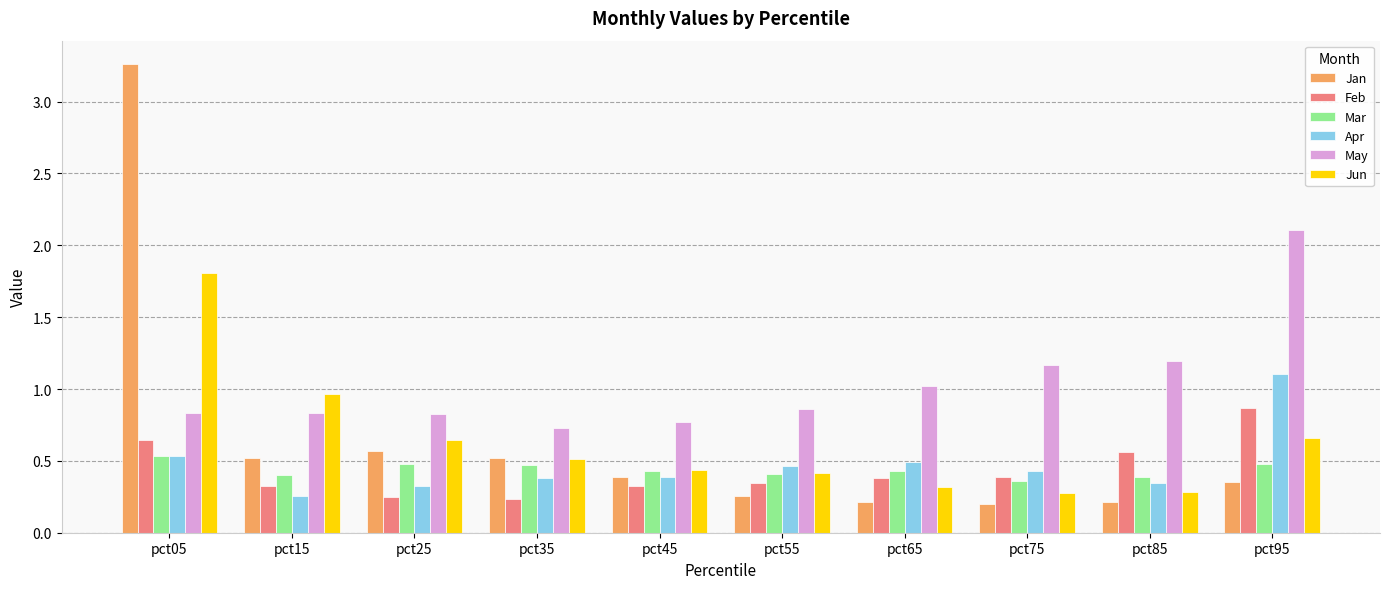

The value of May at pct85 is 1.7. True or false?

False